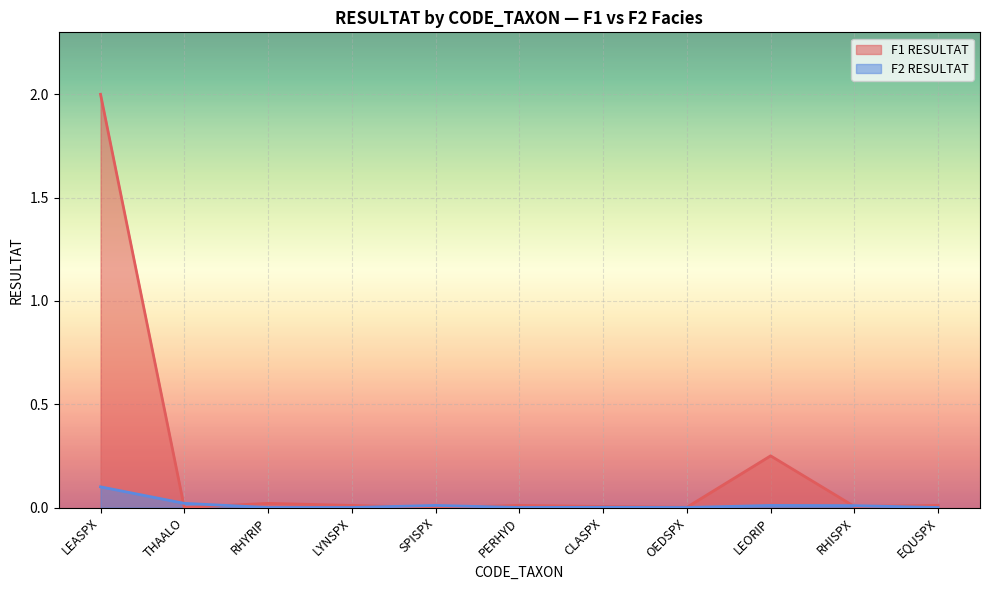

Rank the series by their average value, from lowest to highest.

F2 RESULTAT, F1 RESULTAT